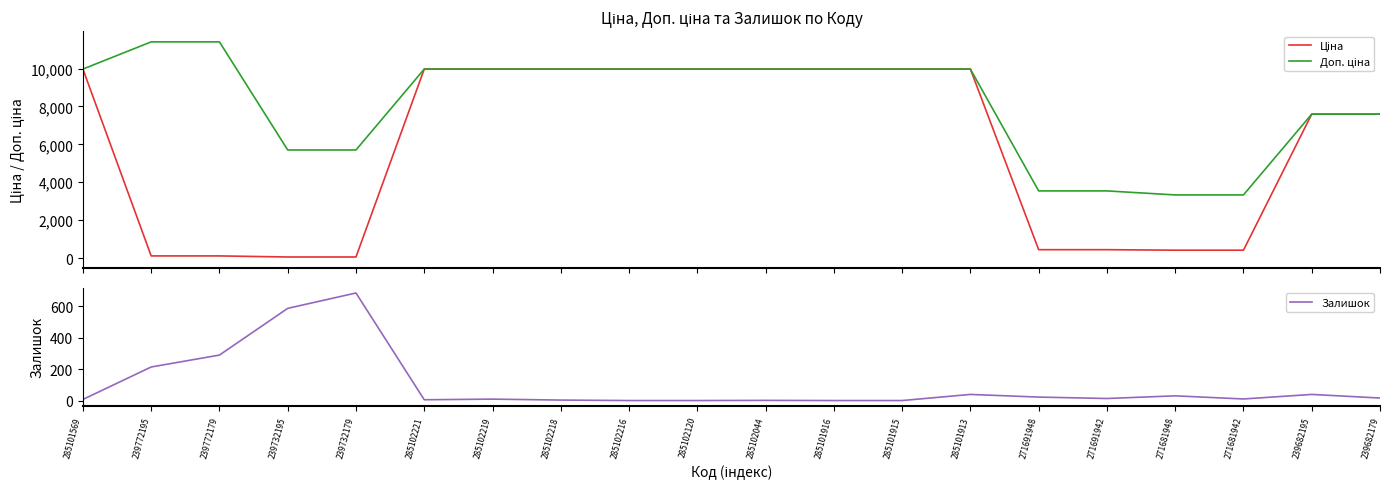

How many values in the Ціна series are below 9974?

10